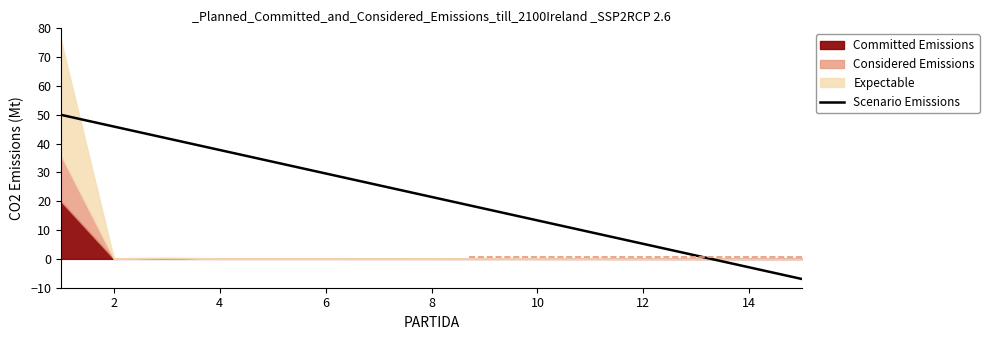

True or false: the data has more than 2 interior local peaks.

False